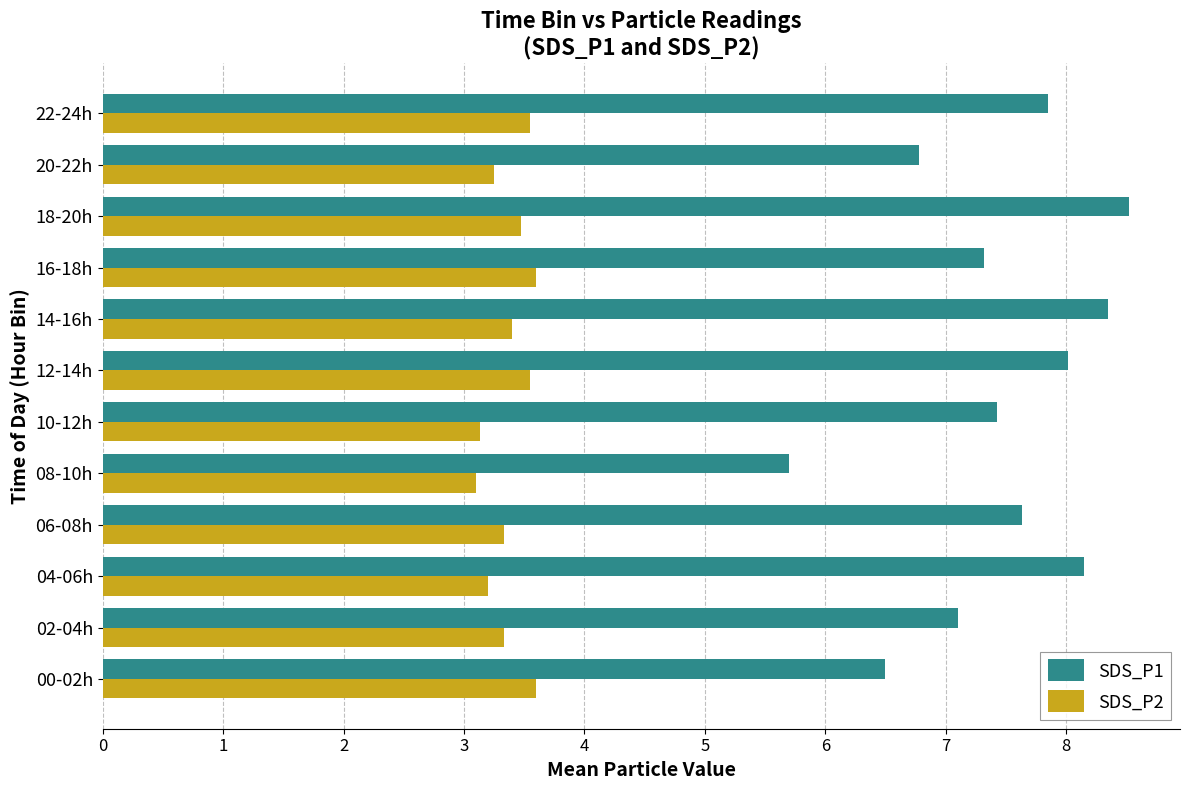

At how many categories does at least one series exceed 6?

11